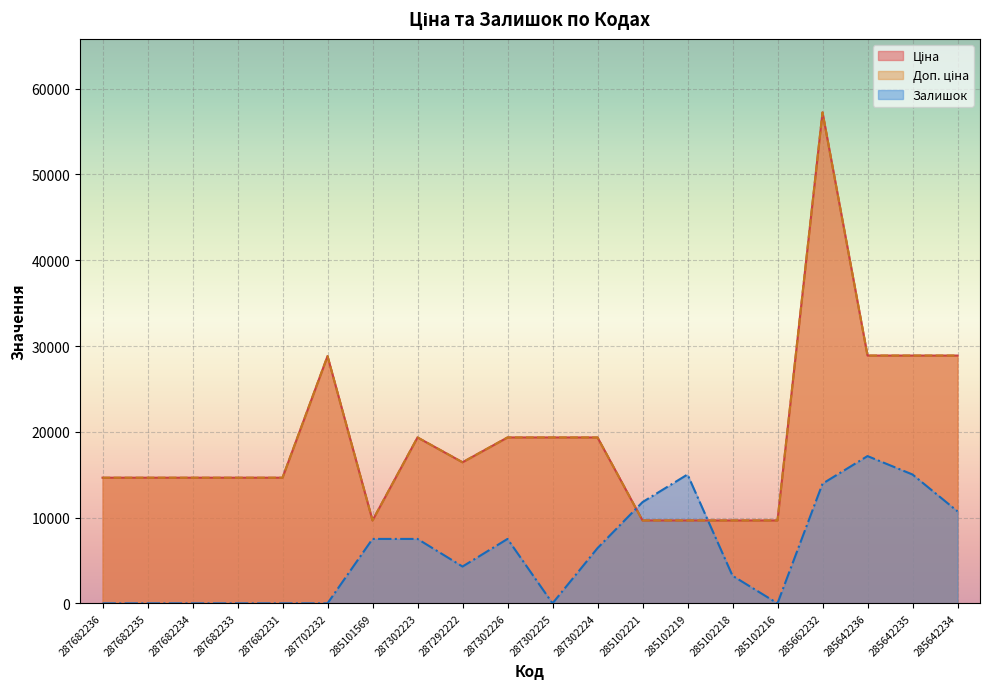

At which category is the sum across all series the highest?

285662232